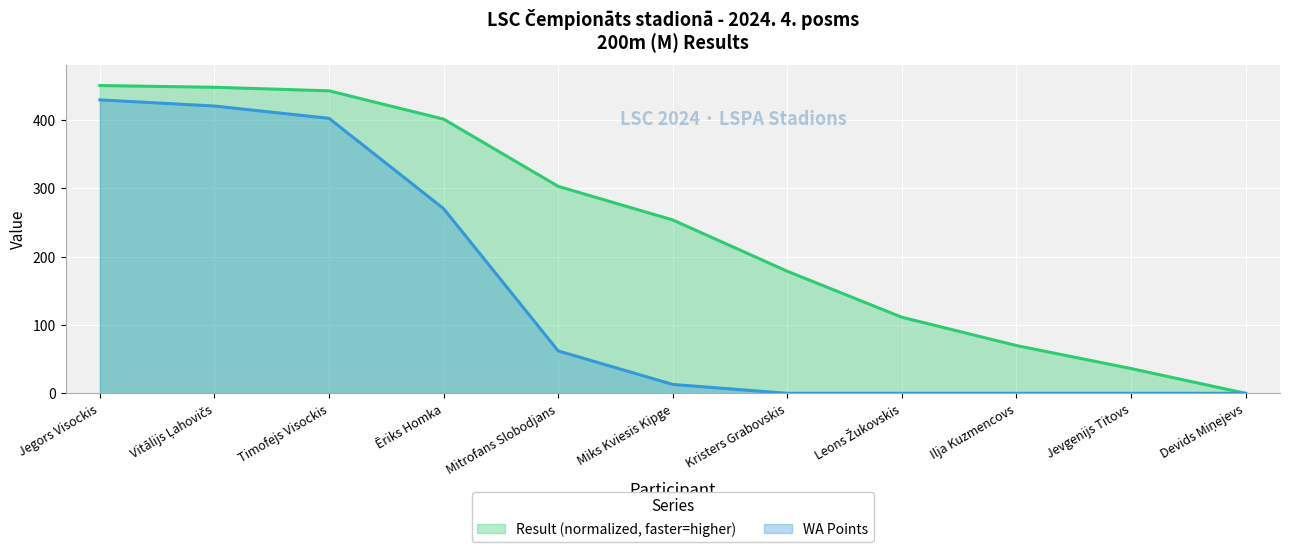

True or false: WA Points and Result (normalized, faster=higher) intersect in this chart.

False